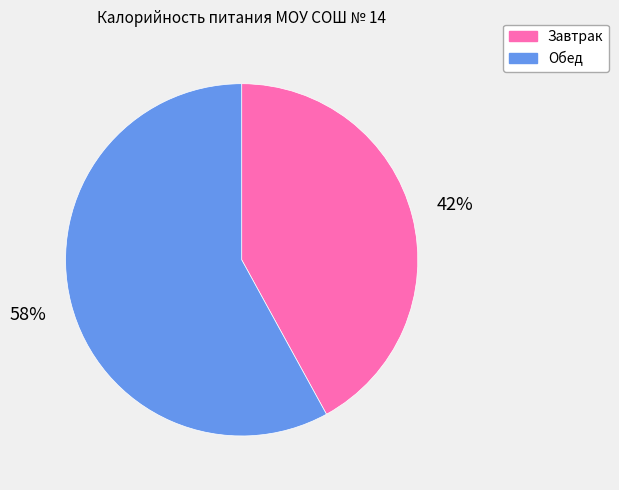

How many segments does this pie chart have?

2